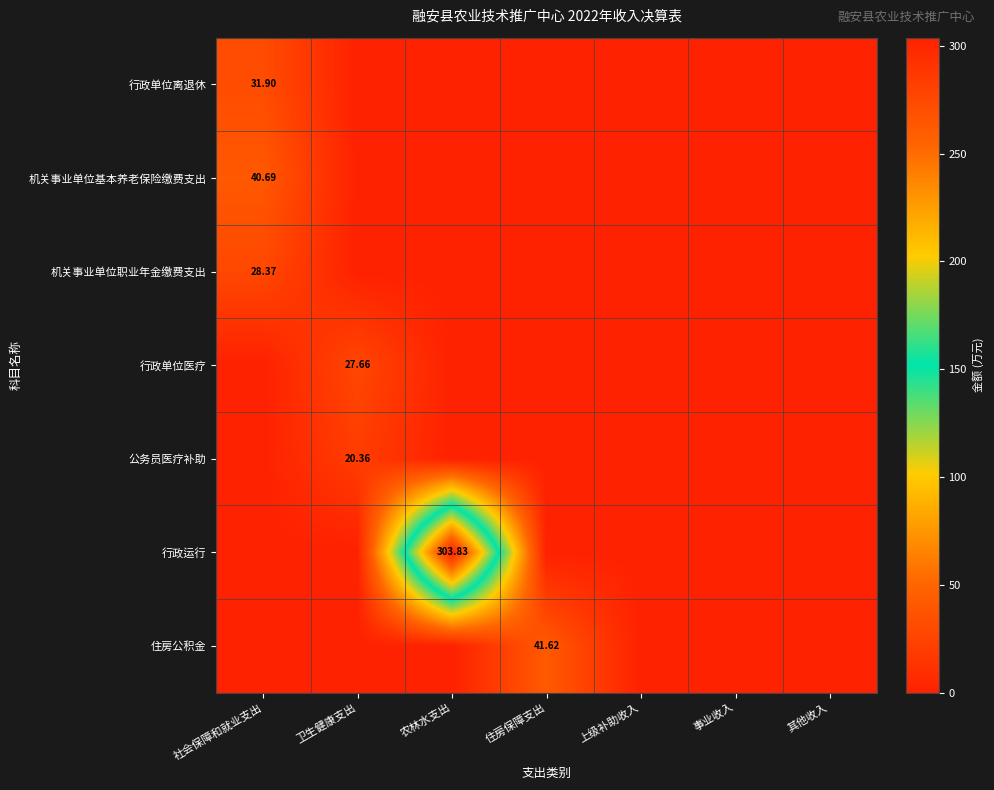

How many values in 住房公积金 are above zero?

1